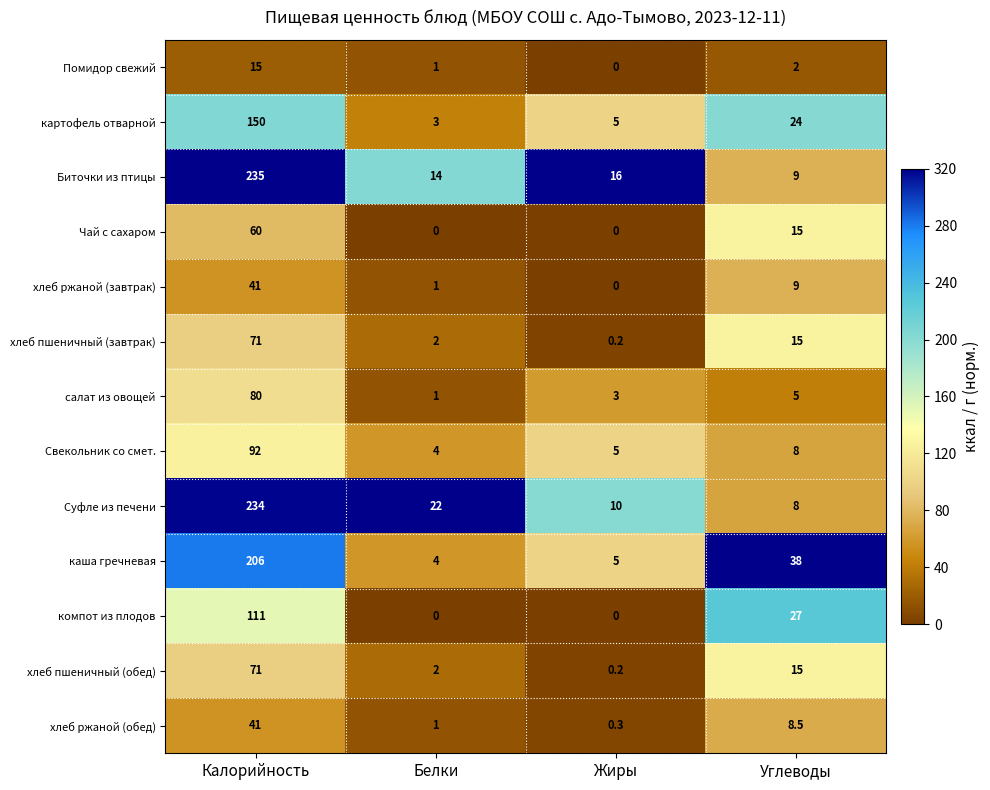

At which category is the sum across all series the highest?

Калорийность